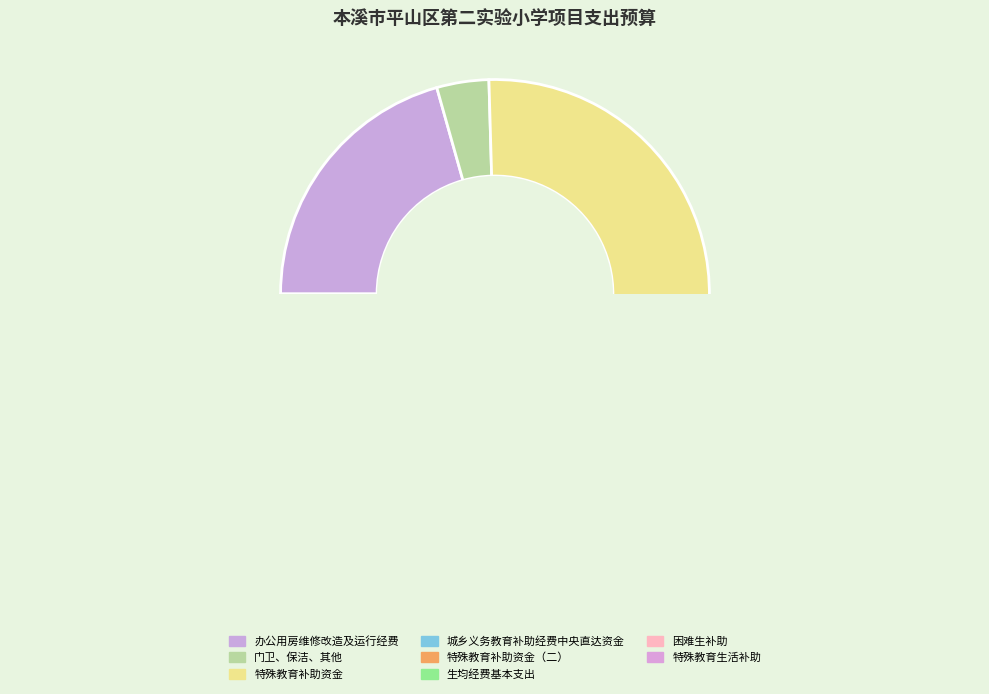

To the nearest percent, what is the average slice percentage?

12%